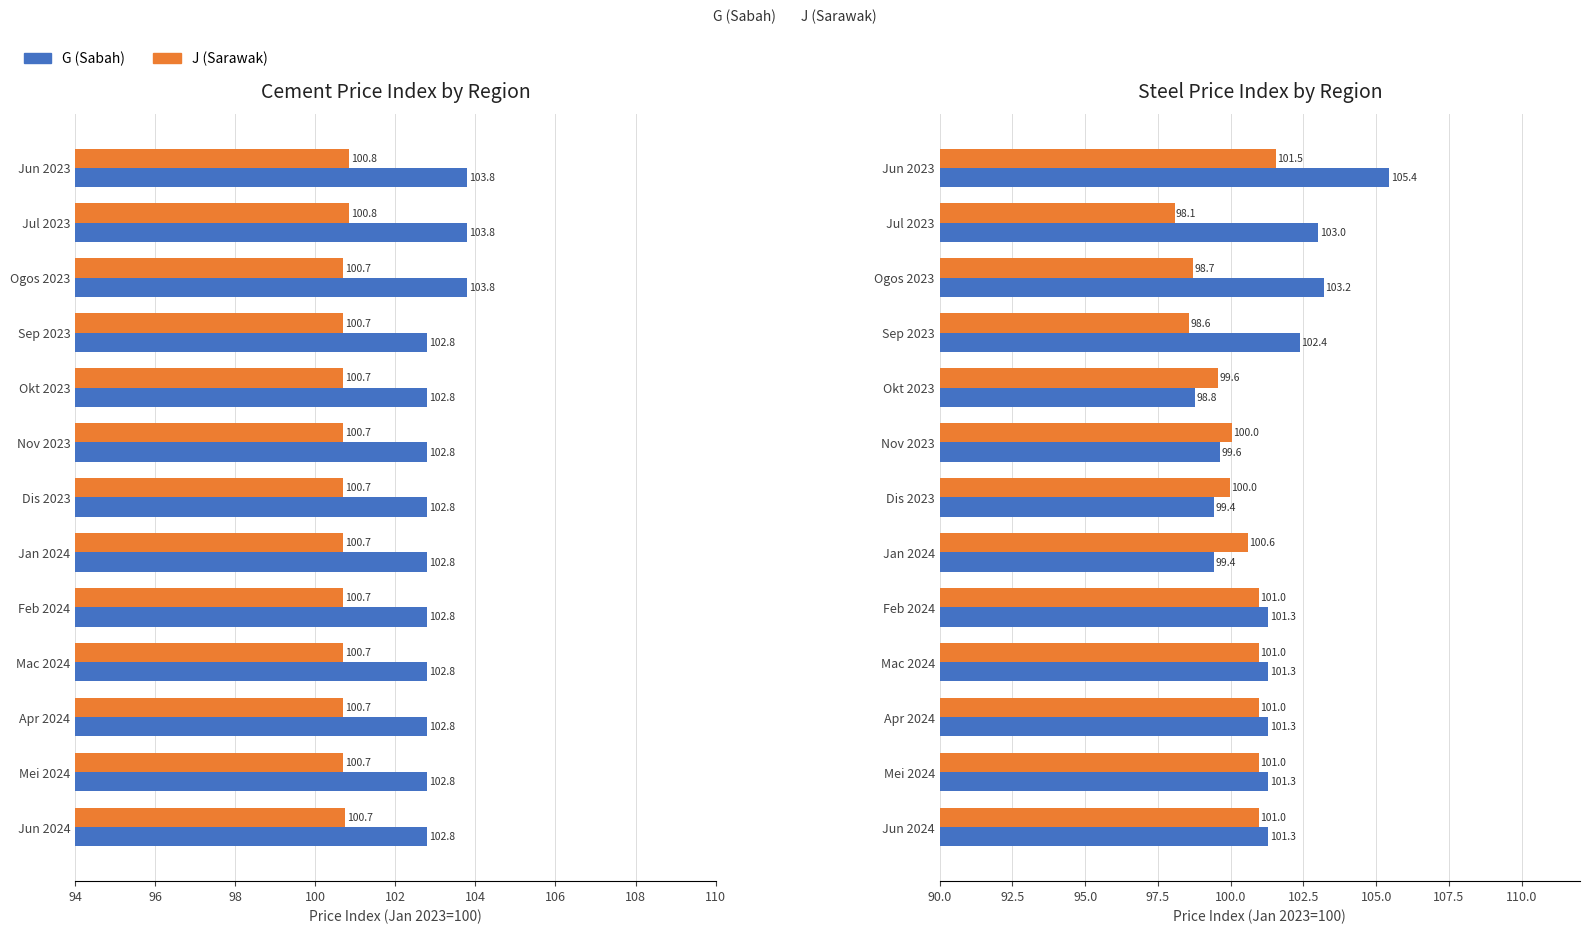

What is the difference between the maximum and second lowest values in the G (Sabah) series?

6.0